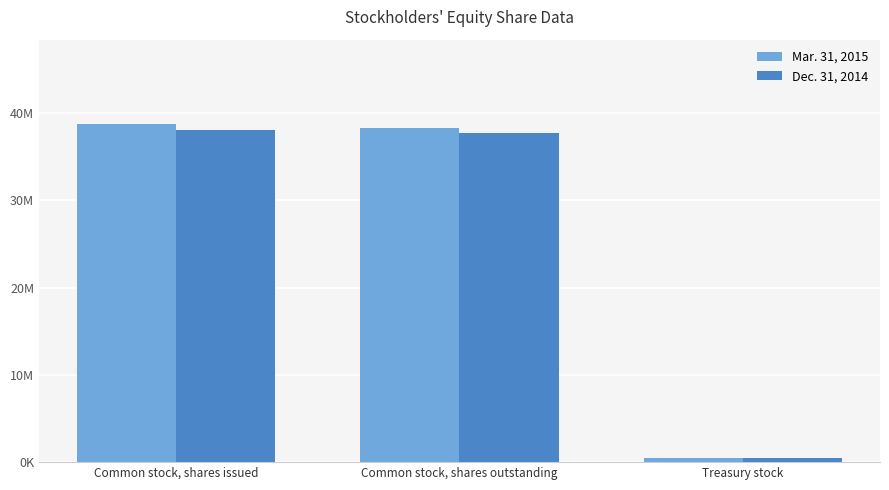

What is the sum of the Mar. 31, 2015 values at Common stock, shares issued and Treasury stock?

39165725